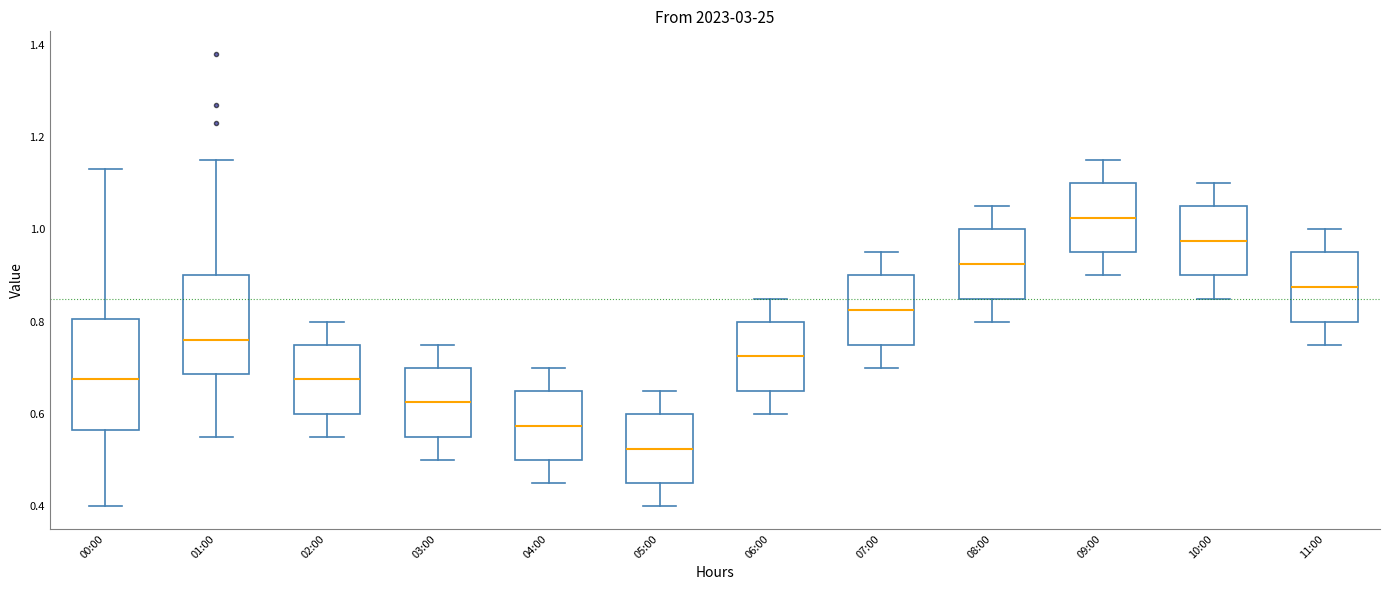

Which box's median line is the lowest?

05:00